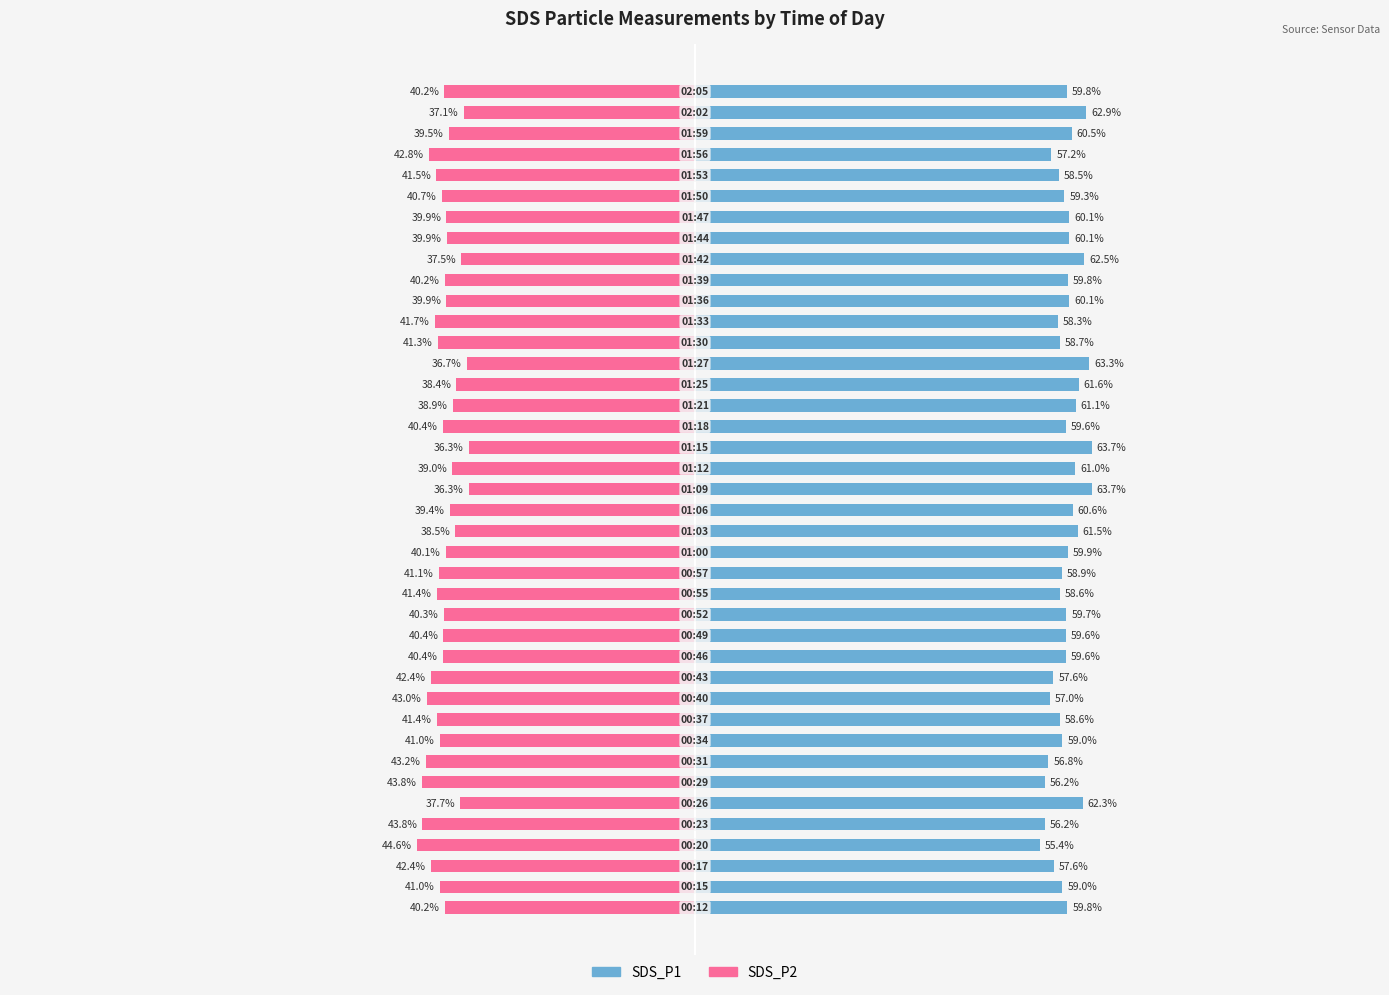

What are all the series names shown in the legend?

SDS_P1, SDS_P2